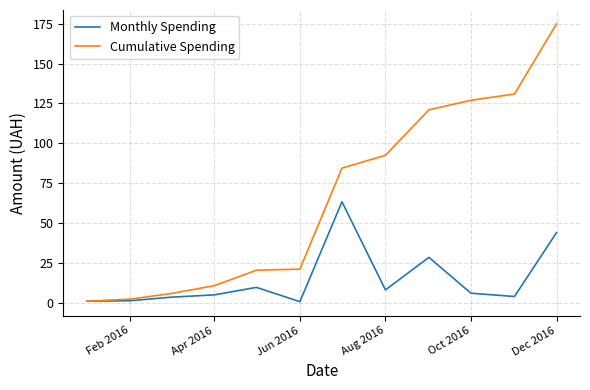

Which series has the largest total across all categories?

Cumulative Spending